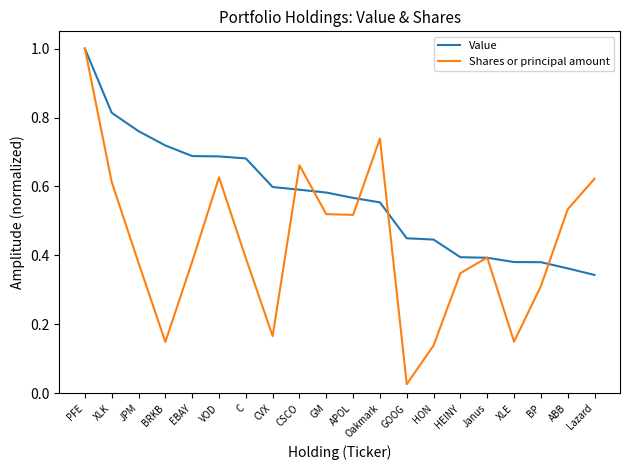

Which series has the largest total across all categories?

Value